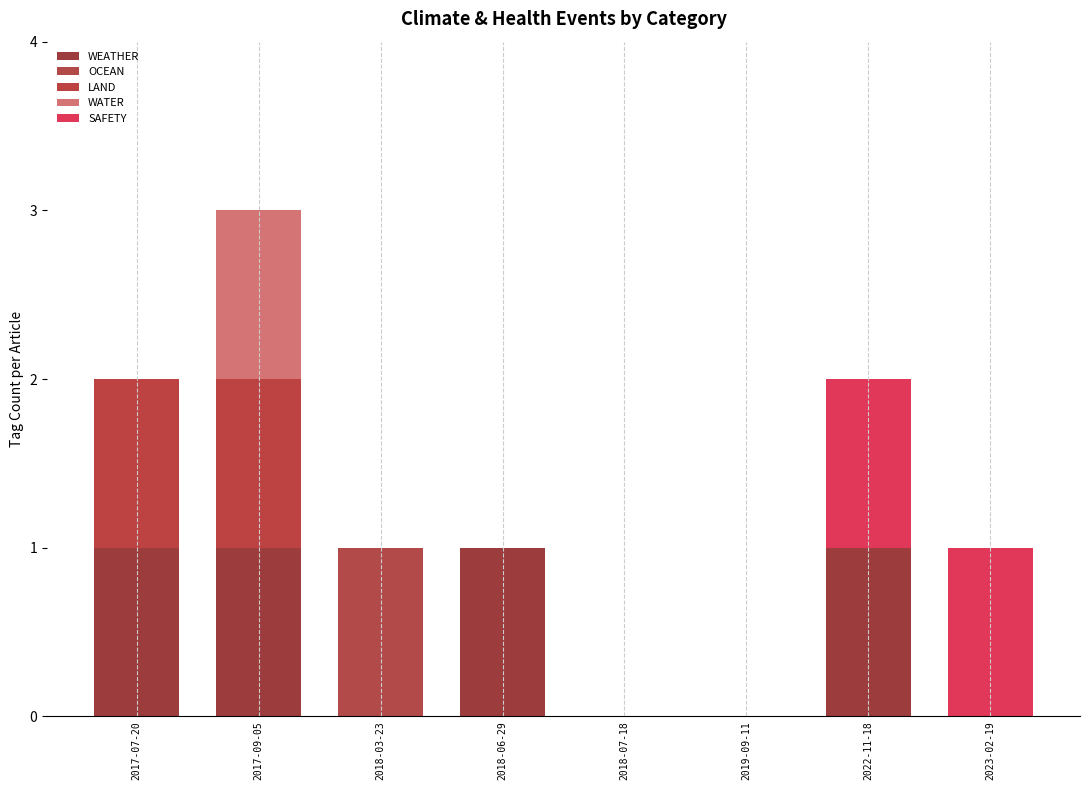

At how many categories does at least one series exceed 0?

6